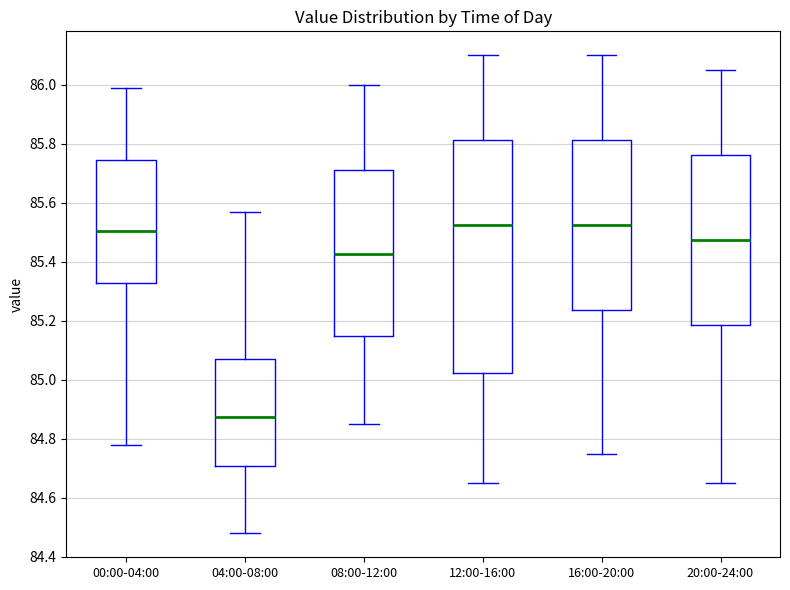

Where does the lower whisker of the box for 16:00-20:00 end on the y-axis? The values are not printed on the chart, so give them approximately, as read against the axis.

84.76